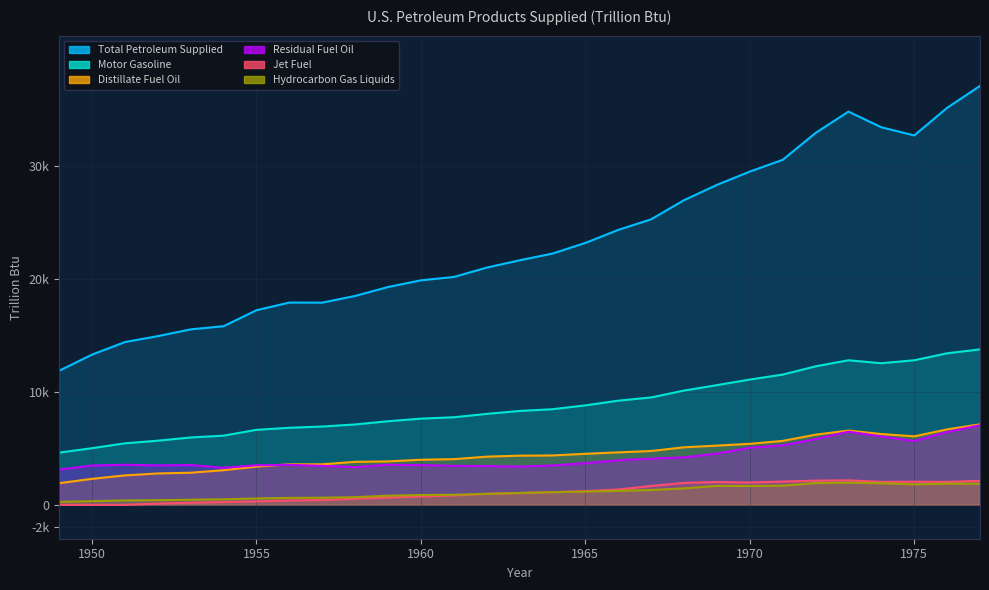

Reading left to right, transcribe all the data shown in this chart.

Total Petroleum Supplied: 11869.0	13298.3	14407.7	14933.9	15532.0	15813.3	17225.3	17905.0	17898.4	18491.2	19279.9	19873.5	20169.3	20997.6	21645.3	22241.9	23183.9	24335.4	25274.0	26966.4	28320.6	29499.2	30538.7	32918.9	34806.0	33420.6	32698.8	35142.0	37082.6
Motor Gasoline: 4621.2	5015.4	5445.3	5678.4	5962.5	6123.0	6640.1	6820.9	6931.5	7114.7	7400.7	7630.8	7751.6	8050.8	8310.0	8464.4	8805.6	9218.7	9506.8	10114.0	10595.3	11090.9	11531.7	12259.3	12797.1	12534.6	12797.5	13415.3	13760.4
Distillate Fuel Oil: 1918.0	2300.2	2605.4	2778.4	2843.0	3066.0	3385.1	3587.4	3588.7	3806.2	3844.4	3991.7	4044.6	4266.3	4352.8	4371.2	4519.1	4644.7	4765.7	5094.2	5244.0	5401.0	5657.9	6210.1	6574.8	6267.2	6061.3	6679.5	7125.9
Residual Fuel Oil: 3118.5	3481.7	3548.4	3490.3	3523.7	3283.8	3502.2	3538.4	3450.3	3338.8	3542.5	3517.2	3449.5	3431.5	3388.2	3486.7	3690.5	3938.4	4098.4	4201.2	4538.7	5056.6	5268.8	5819.5	6476.7	6055.7	5649.3	6445.1	7047.3
Jet Fuel: 0.0	0.0	0.0	107.8	184.7	245.5	301.4	386.4	423.1	538.7	640.0	738.5	826.8	976.9	1043.7	1120.8	1214.5	1353.7	1670.2	1941.1	2016.8	1972.7	2060.8	2140.8	2167.2	2030.4	2047.1	2026.0	2126.5
Hydrocarbon Gas Liquids: 260.0	325.8	385.8	412.6	452.1	489.4	562.2	615.4	630.2	677.0	809.8	865.9	891.2	973.3	1052.3	1124.3	1170.0	1234.1	1312.3	1459.7	1677.8	1667.0	1700.3	1926.8	1959.4	1913.6	1811.3	1876.5	1866.7